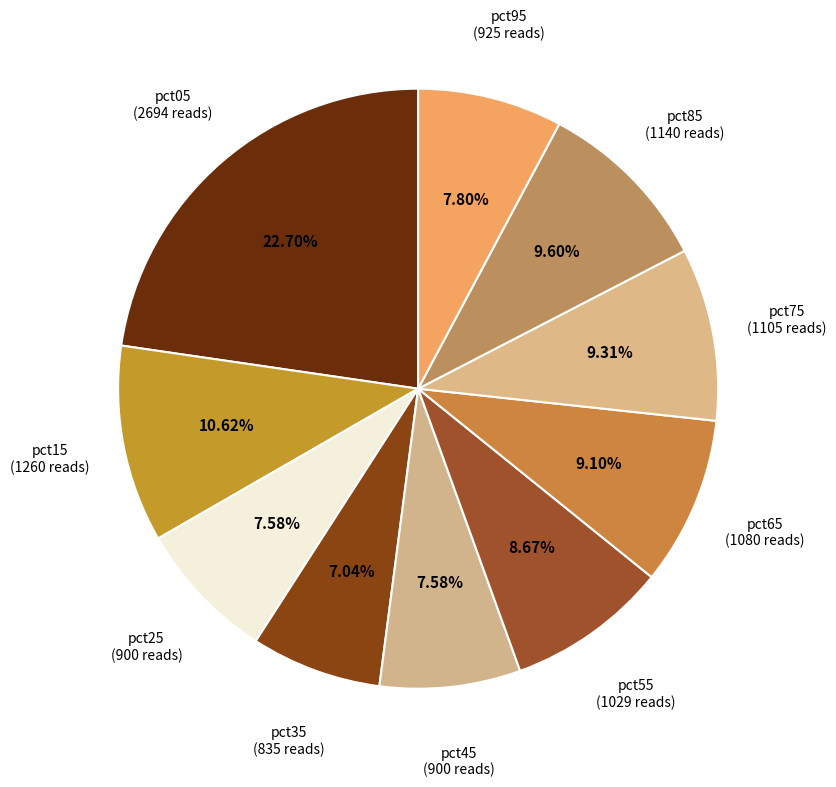

How many segments does this pie chart have?

10